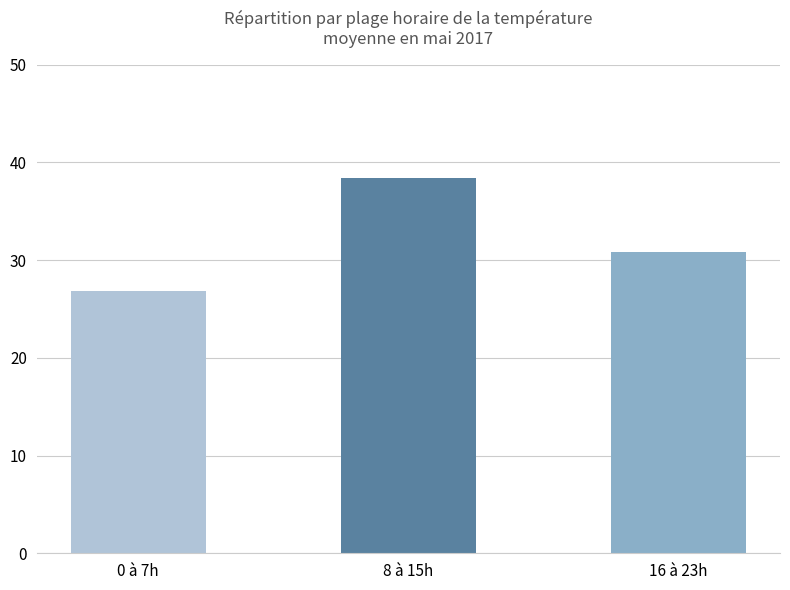

True or false: the data shows 30.9 at 16 à 23h.

True